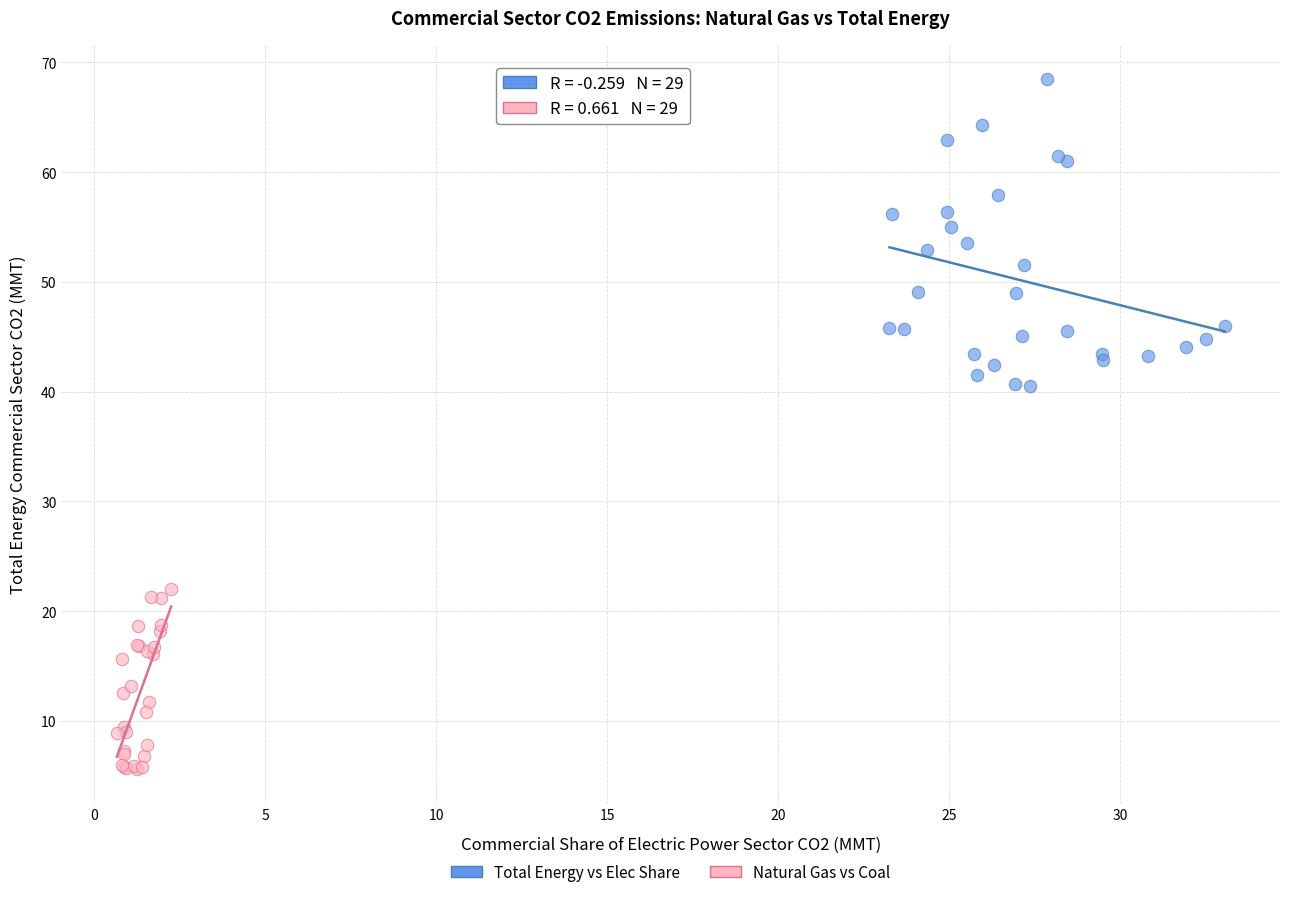

Which series has the widest spread of Y values?

Total Energy vs Elec Share